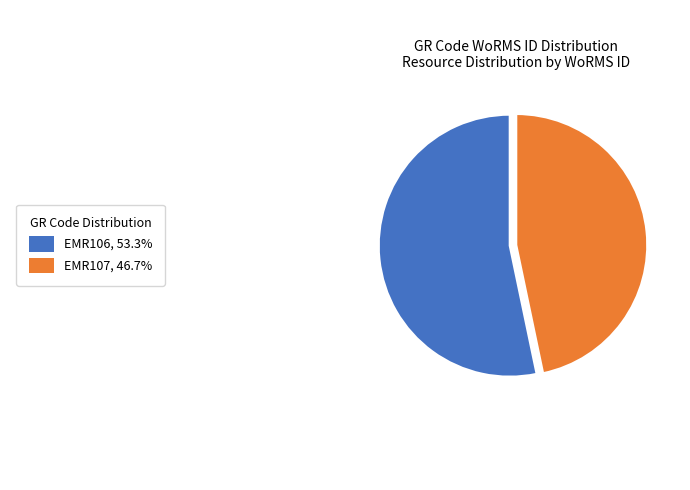

Count the number of slices in the pie.

2